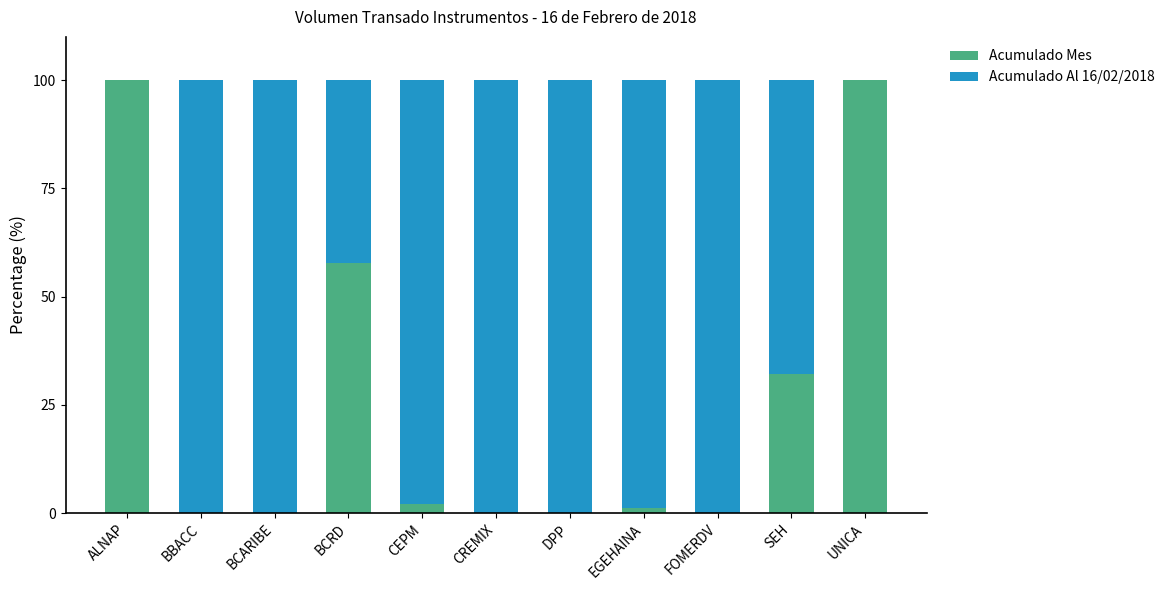

What is the sum of the Acumulado Mes values at BCARIBE and ALNAP?

100.0